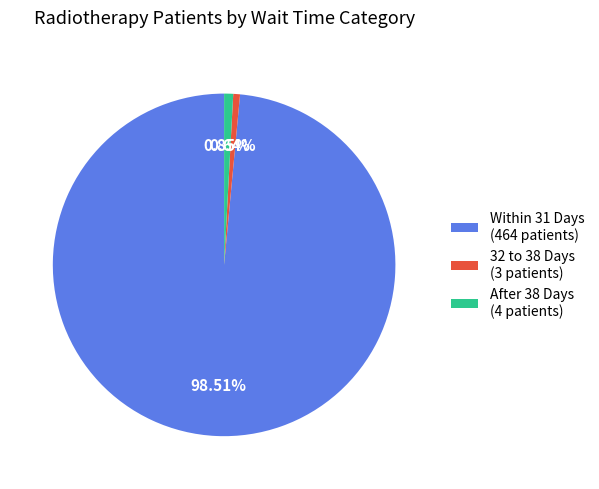

Is 32 to 38 Days (3 patients) the majority of the pie?

No